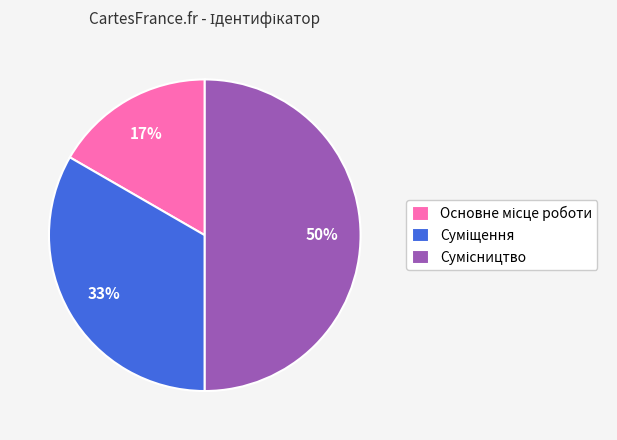

How many segments does this pie chart have?

3